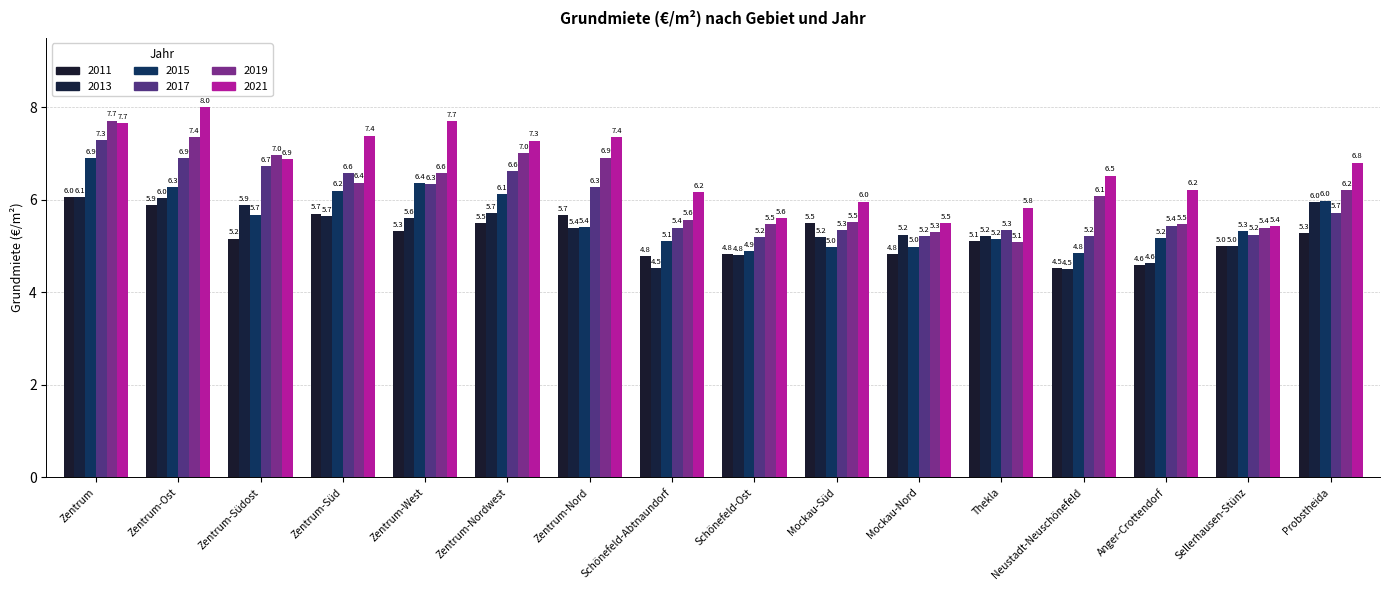

Count the number of data series in this chart.

6